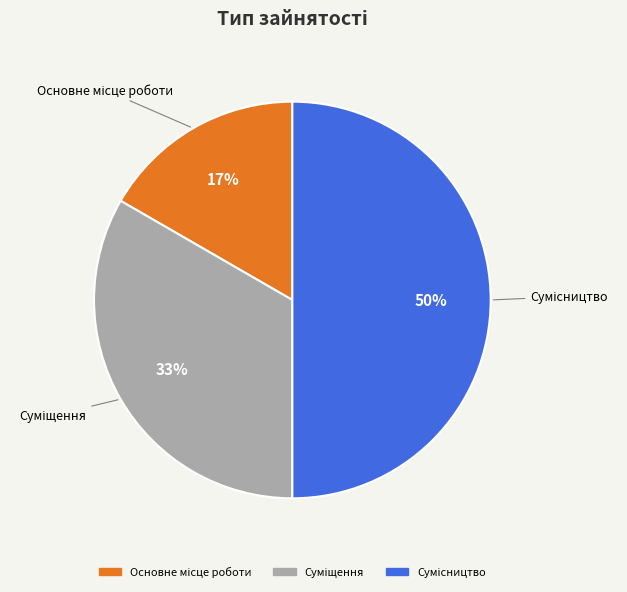

To the nearest percent, what is the average slice percentage?

33%